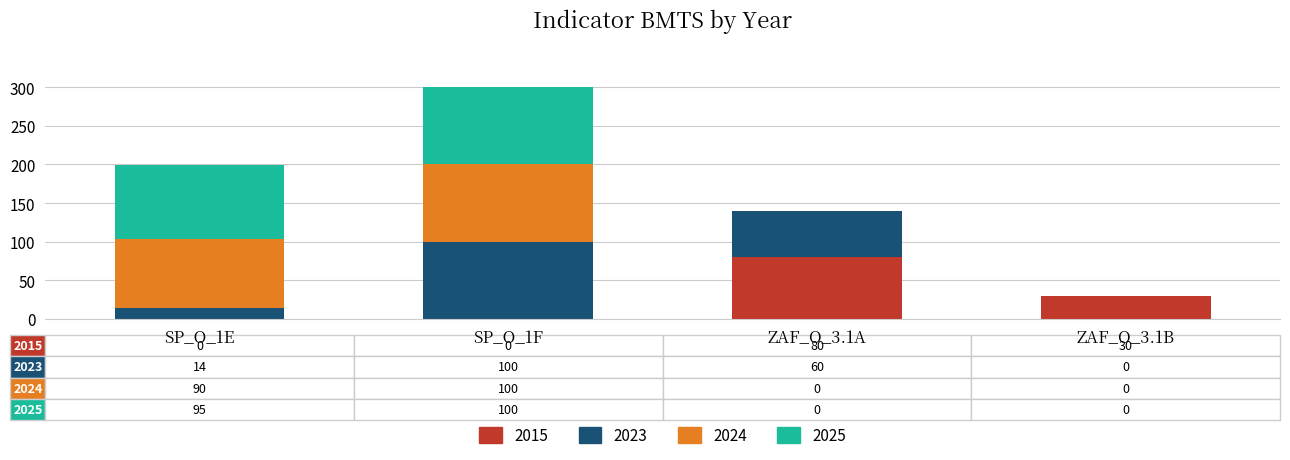

Where is 2015 nearest to the value 40?

ZAF_O_3.1B